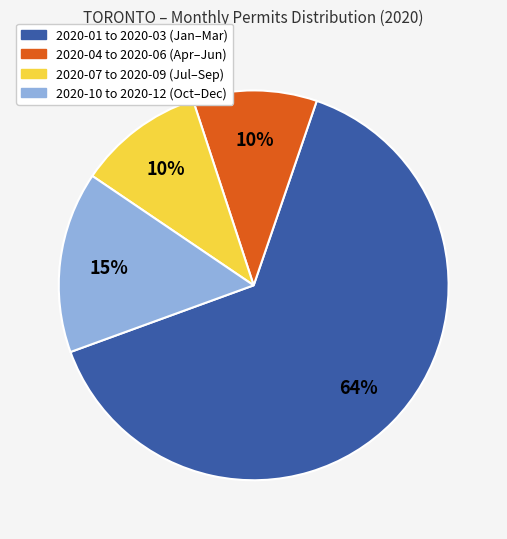

Is there any slice that represents more than half of the pie?

Yes